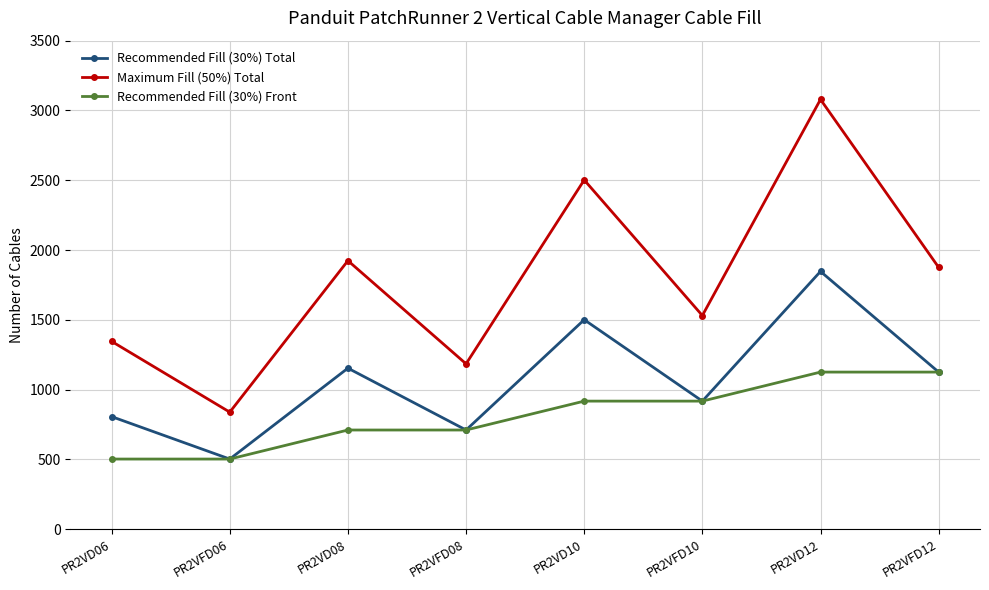

What position from the left is PR2VFD10?

6